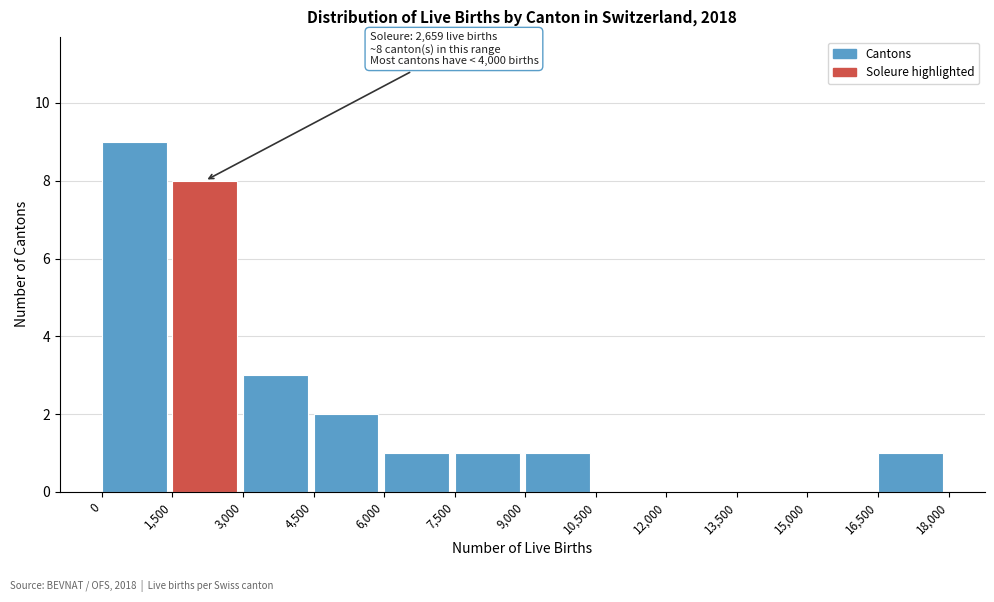

Over which range of the x-axis is the bar tallest?

0 to 1,500